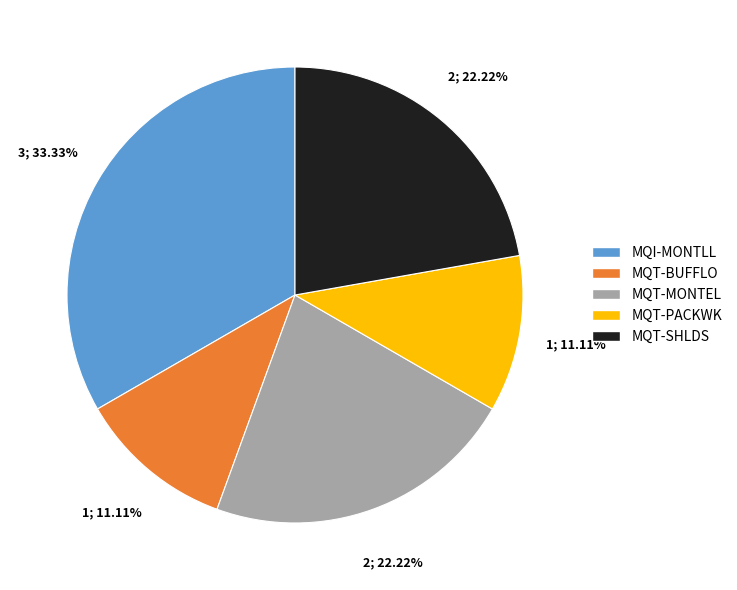

Is there a majority slice in this chart?

No